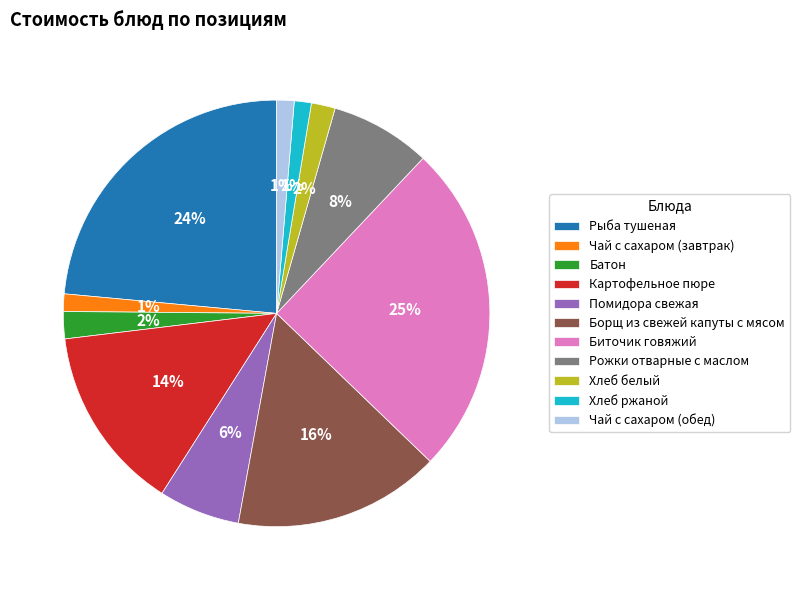

What percentage is the Хлеб белый slice, to the nearest percent?

2%